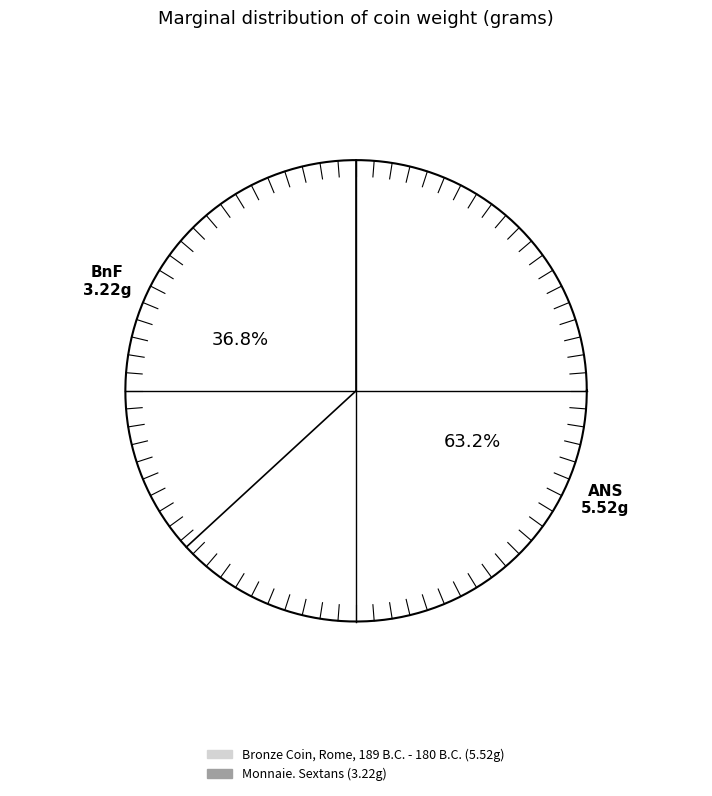

Which slice is the largest?

Bronze Coin, Rome, 189 B.C. - 180 B.C.